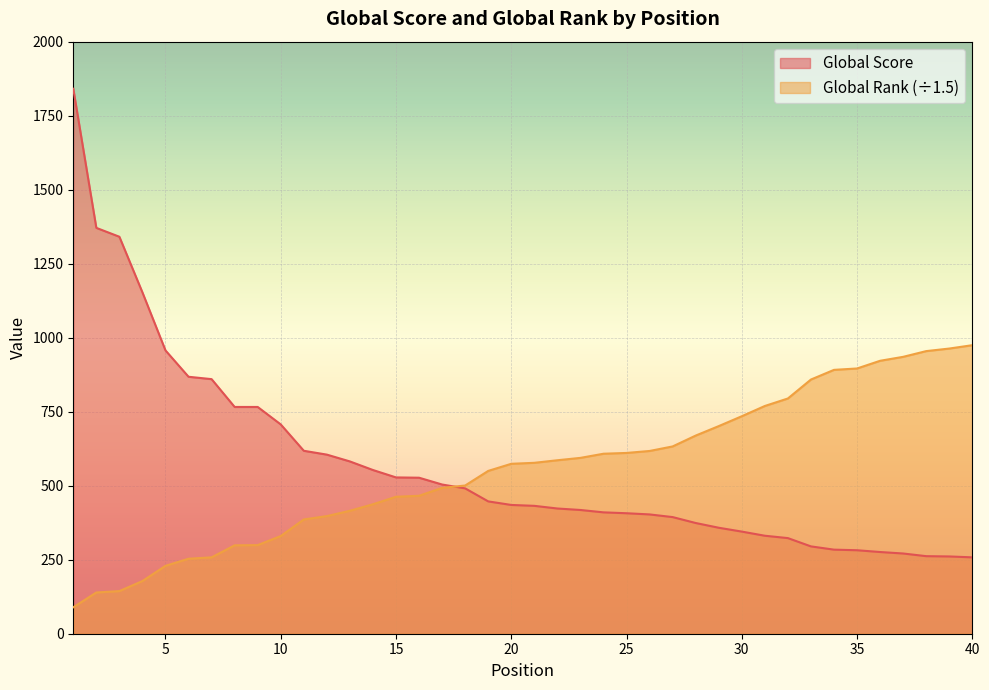

Which series changed the most between 8 and 23?

Global Score